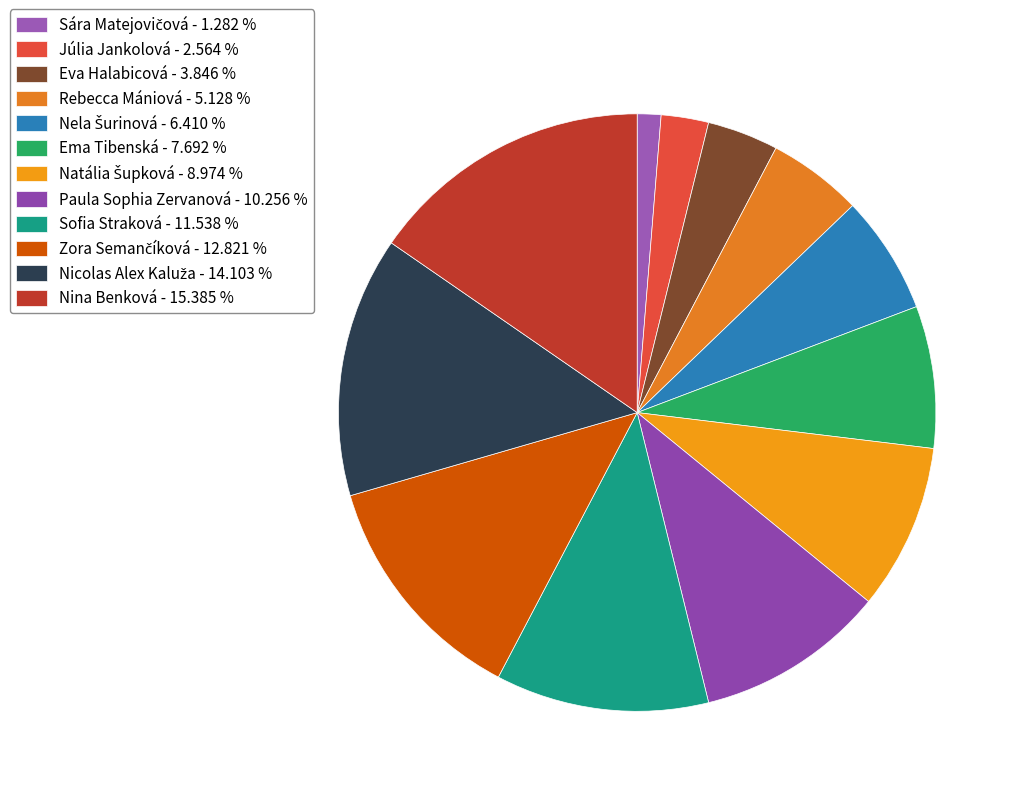

What is the change in value from Sára Matejovičová to Sofia Straková?

+8